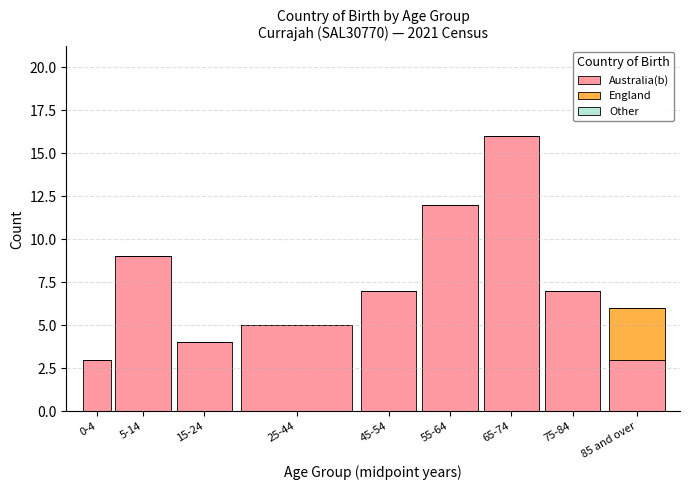

Reading right to left, list the values for the Australia(b) series.

85 and over=3	75-84=7	65-74=16	55-64=12	45-54=7	25-44=5	15-24=4	5-14=9	0-4=3